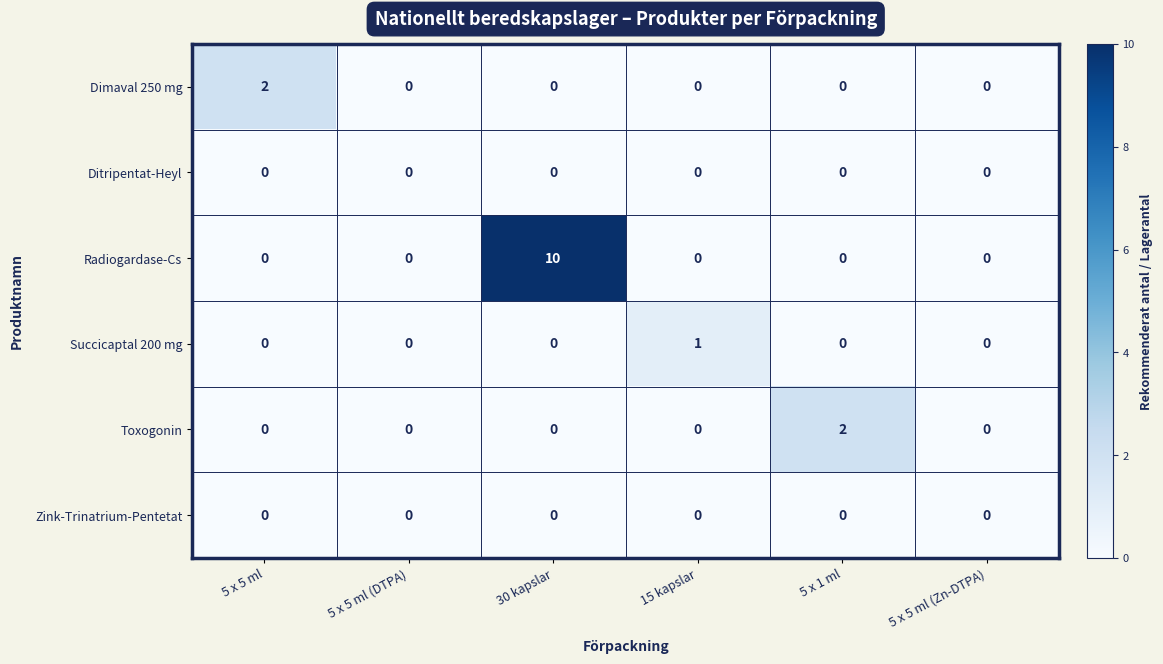

What is the greatest value displayed?

10